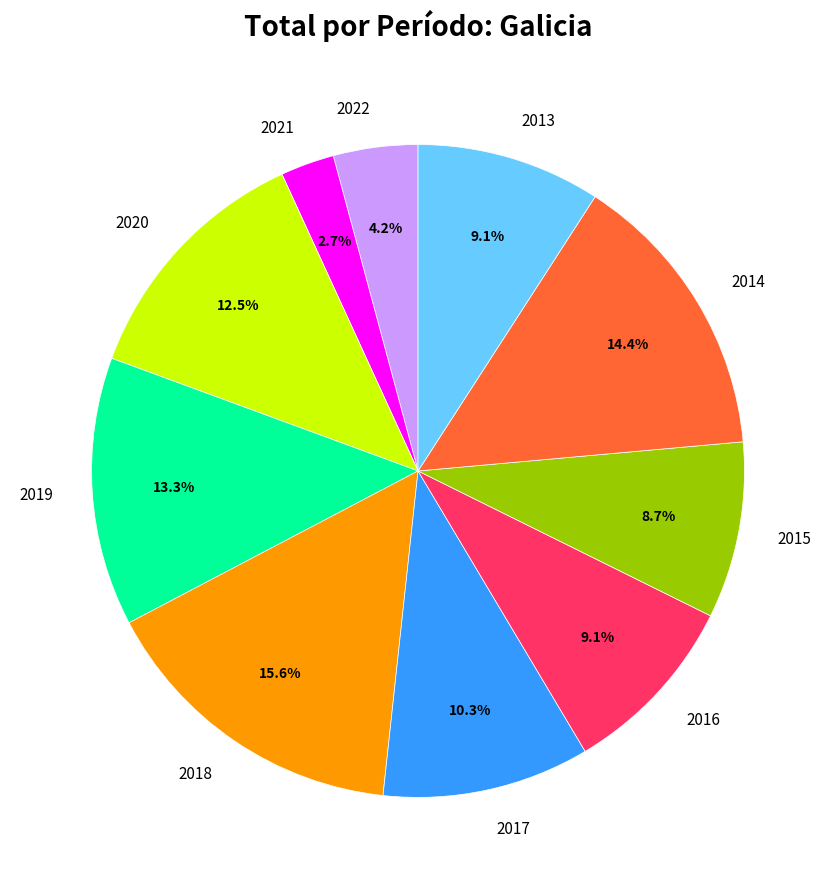

To the nearest percent, what is the difference between the largest and smallest slice percentages?

13%